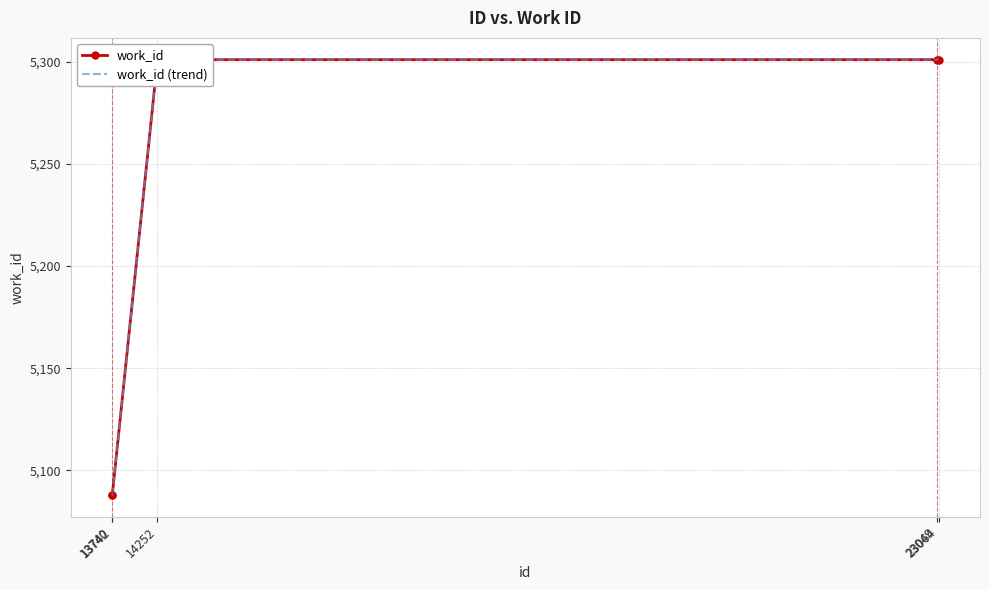

The value of work_id (trend) at 23064 is 5301. True or false?

True